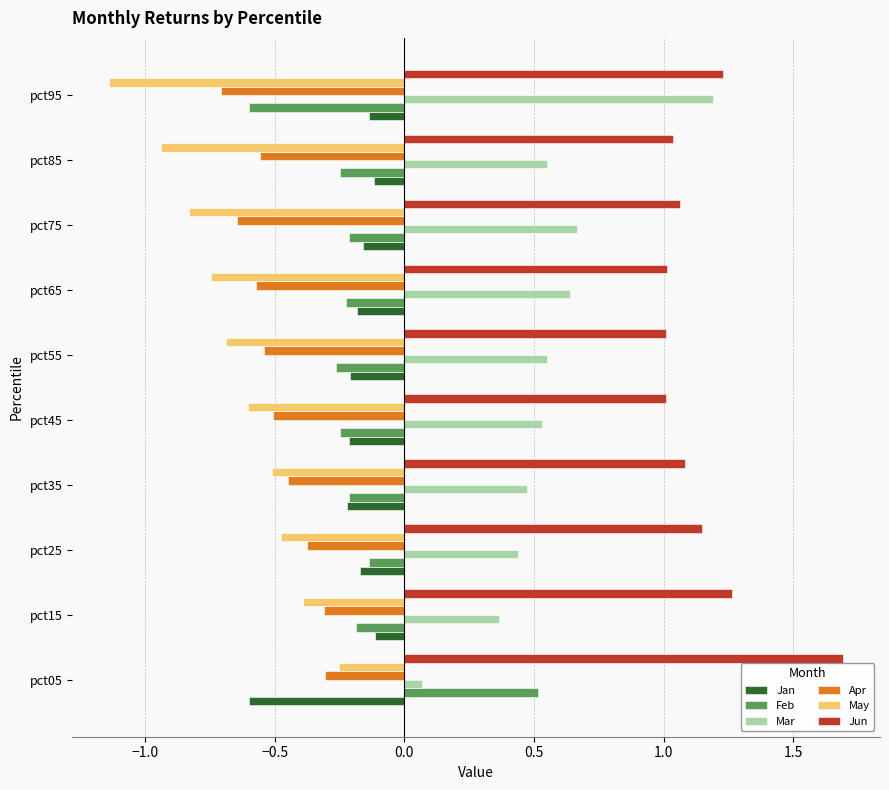

What is the difference between the highest and lowest values at pct15?

1.7